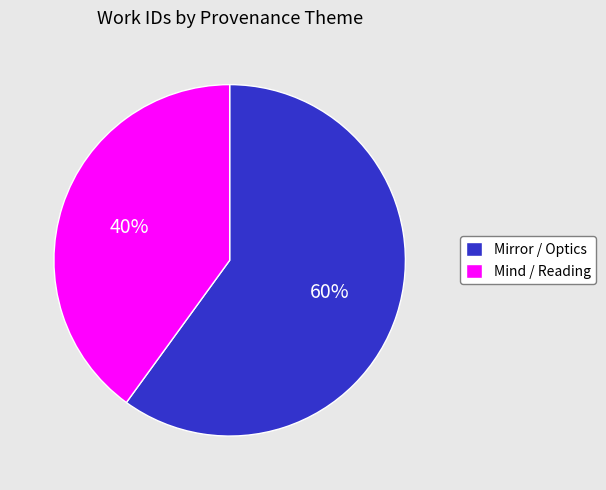

What percentage is the Mirror / Optics slice, to the nearest percent?

60%